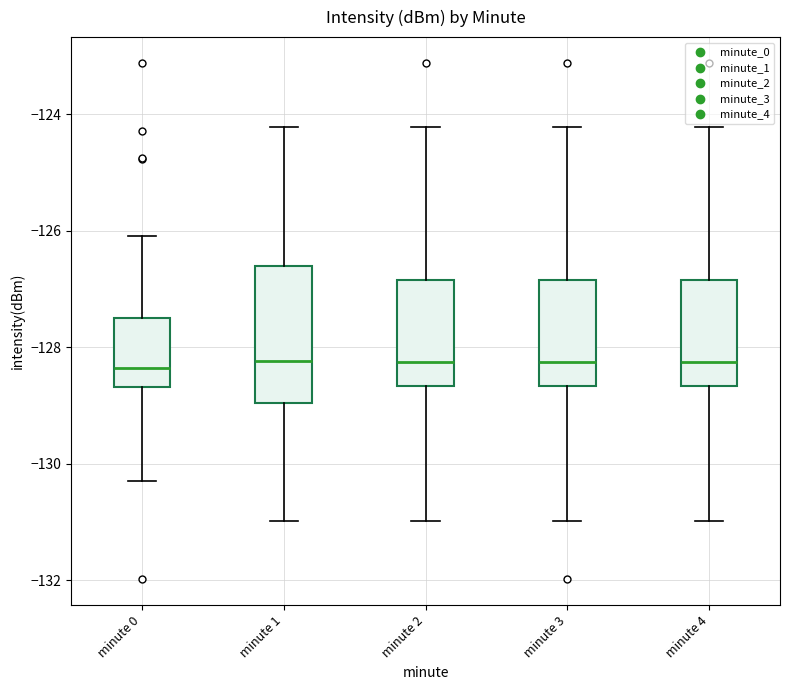

Where does the upper whisker of the box for minute 1 end on the y-axis? The values are not printed on the chart, so give them approximately, as read against the axis.

-124.2